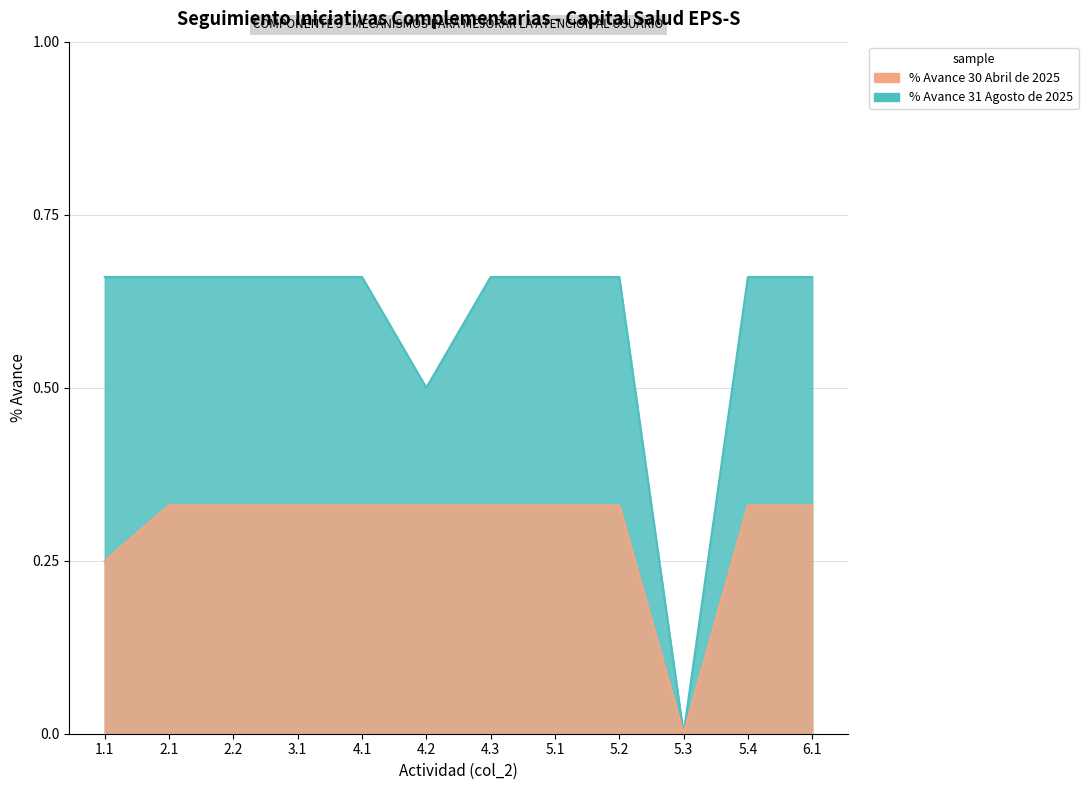

True or false: % Avance 31 Agosto de 2025 and % Avance 30 Abril de 2025 cross at least once.

False